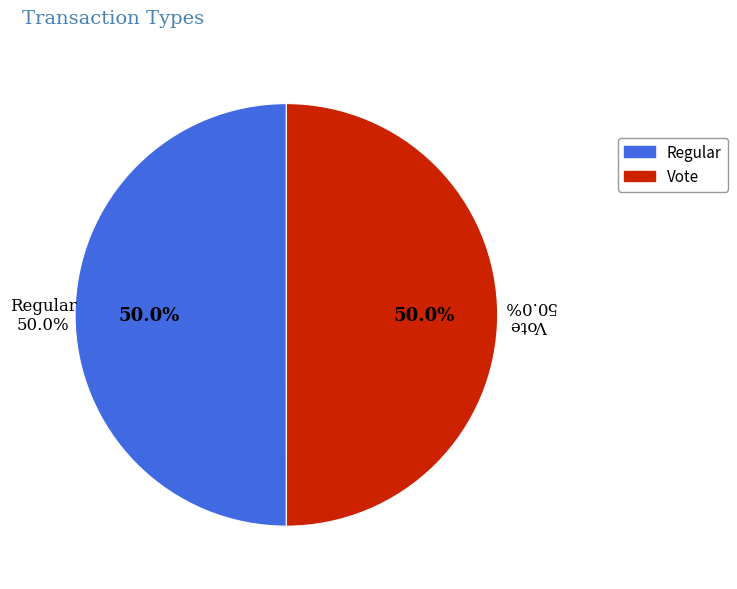

To the nearest percent, what portion does Regular represent?

50%